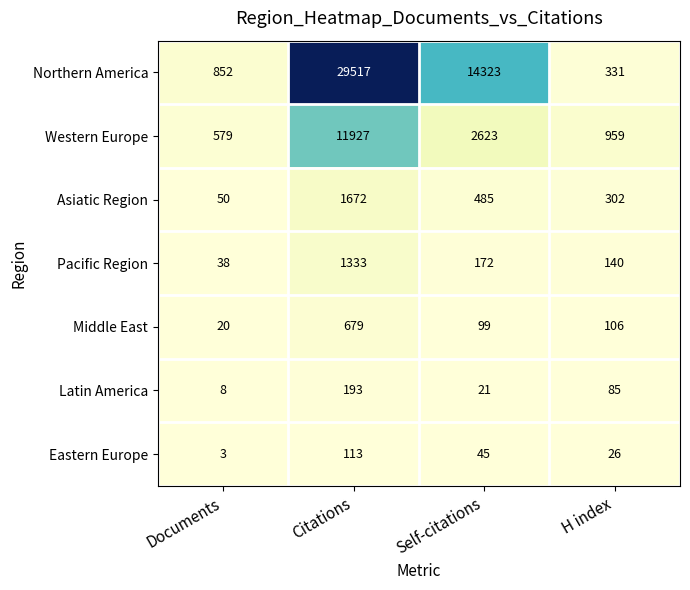

List the series in order of their peak value, highest first.

Northern America, Western Europe, Asiatic Region, Pacific Region, Middle East, Latin America, Eastern Europe